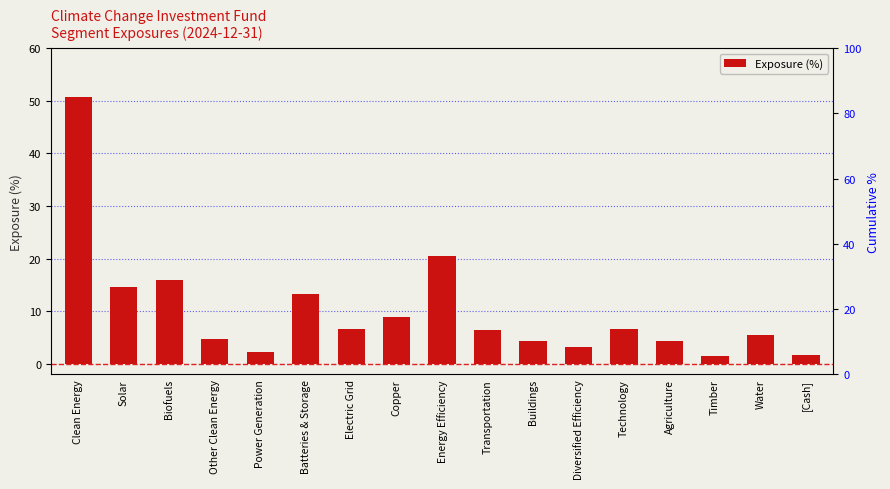

What is the sum of all values?

171.2